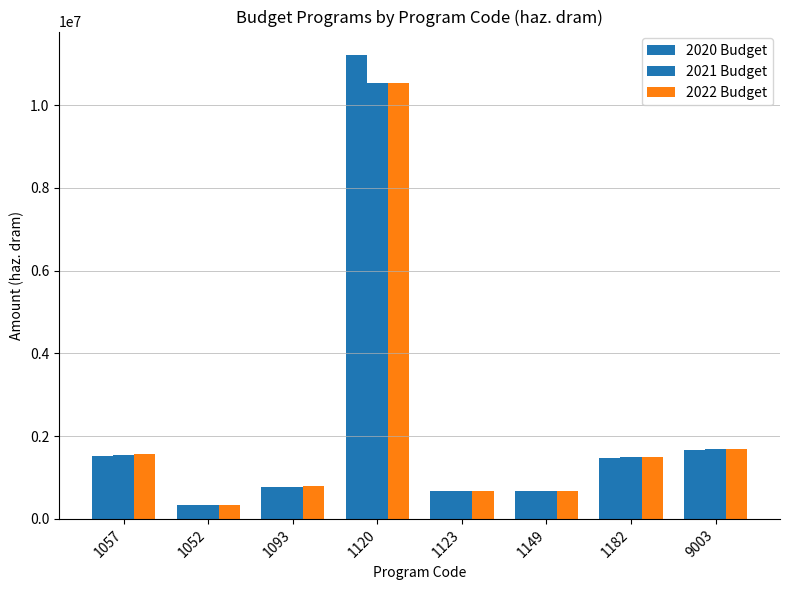

How many groups of bars are there?

8